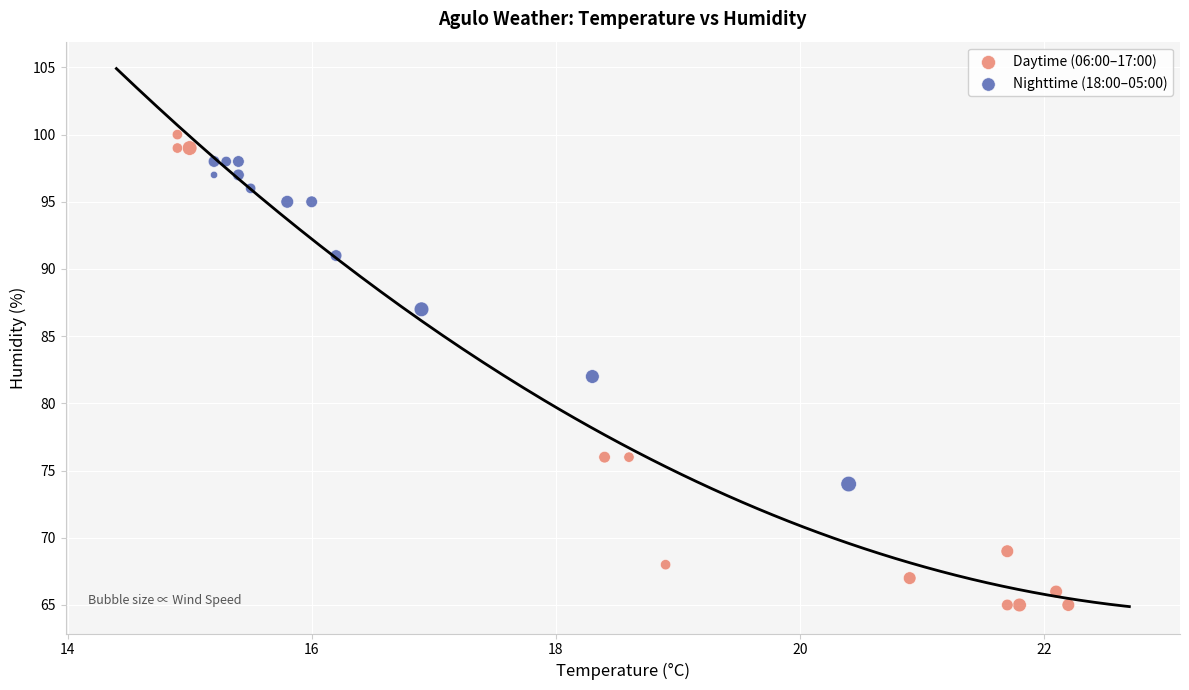

Which series has the widest spread of Y values?

Daytime (06:00–17:00)